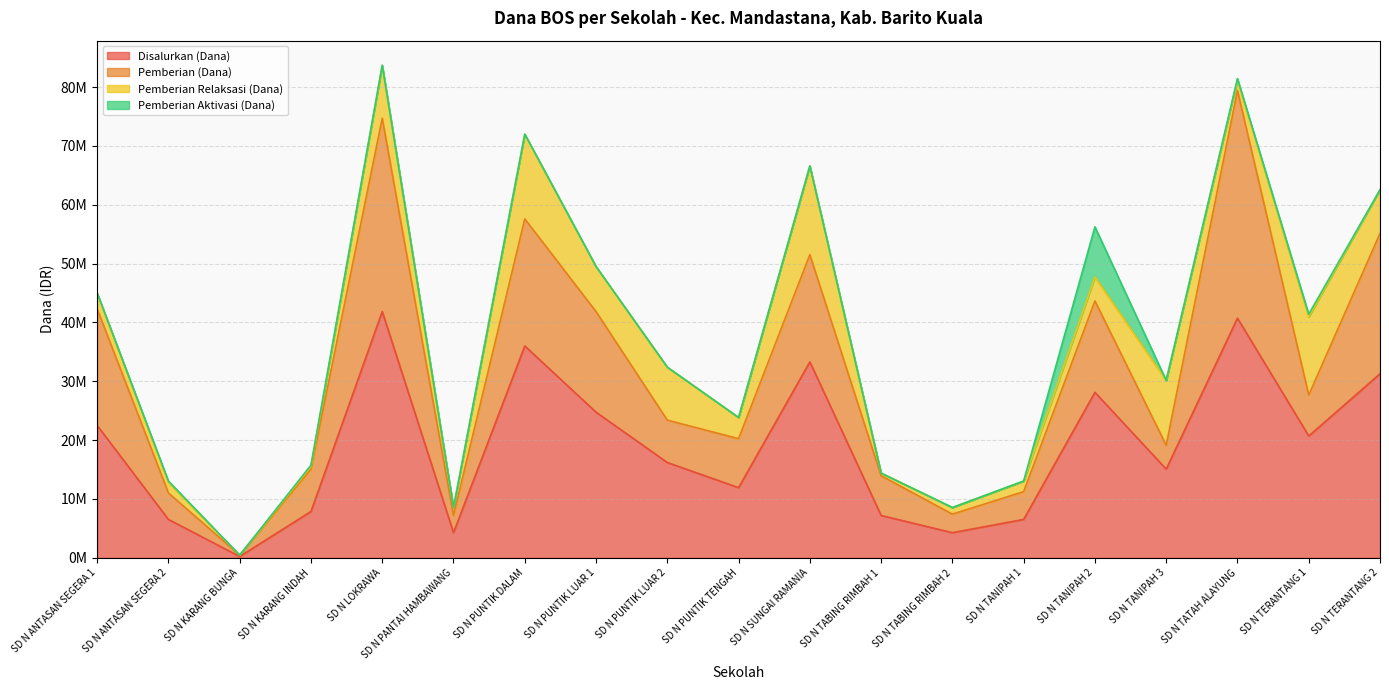

Which series has the largest total across all categories?

Disalurkan (Dana)